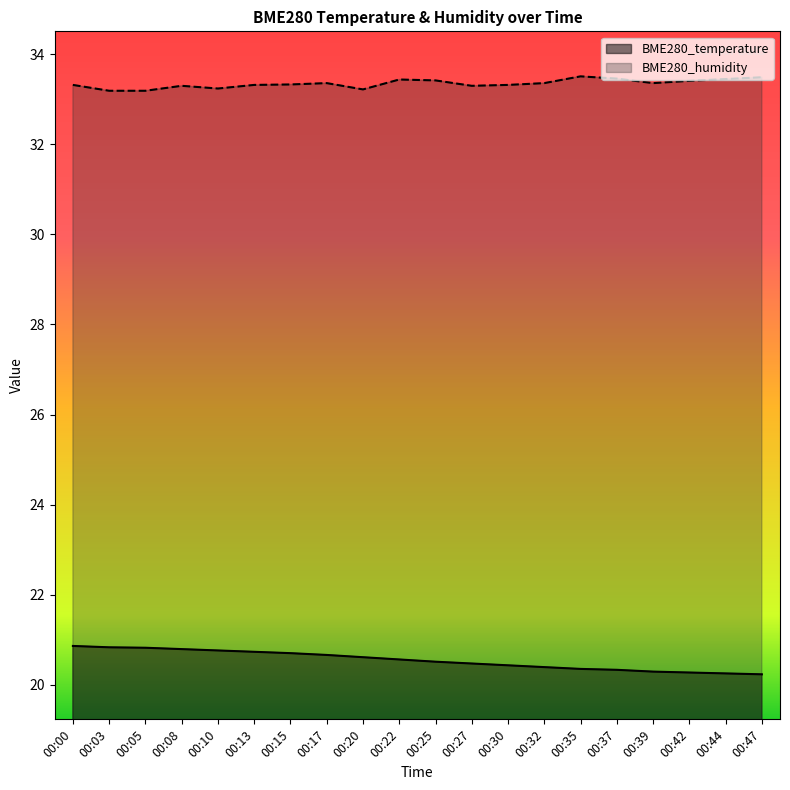

Which series changed the most between 00:30 and 00:42?

BME280_temperature